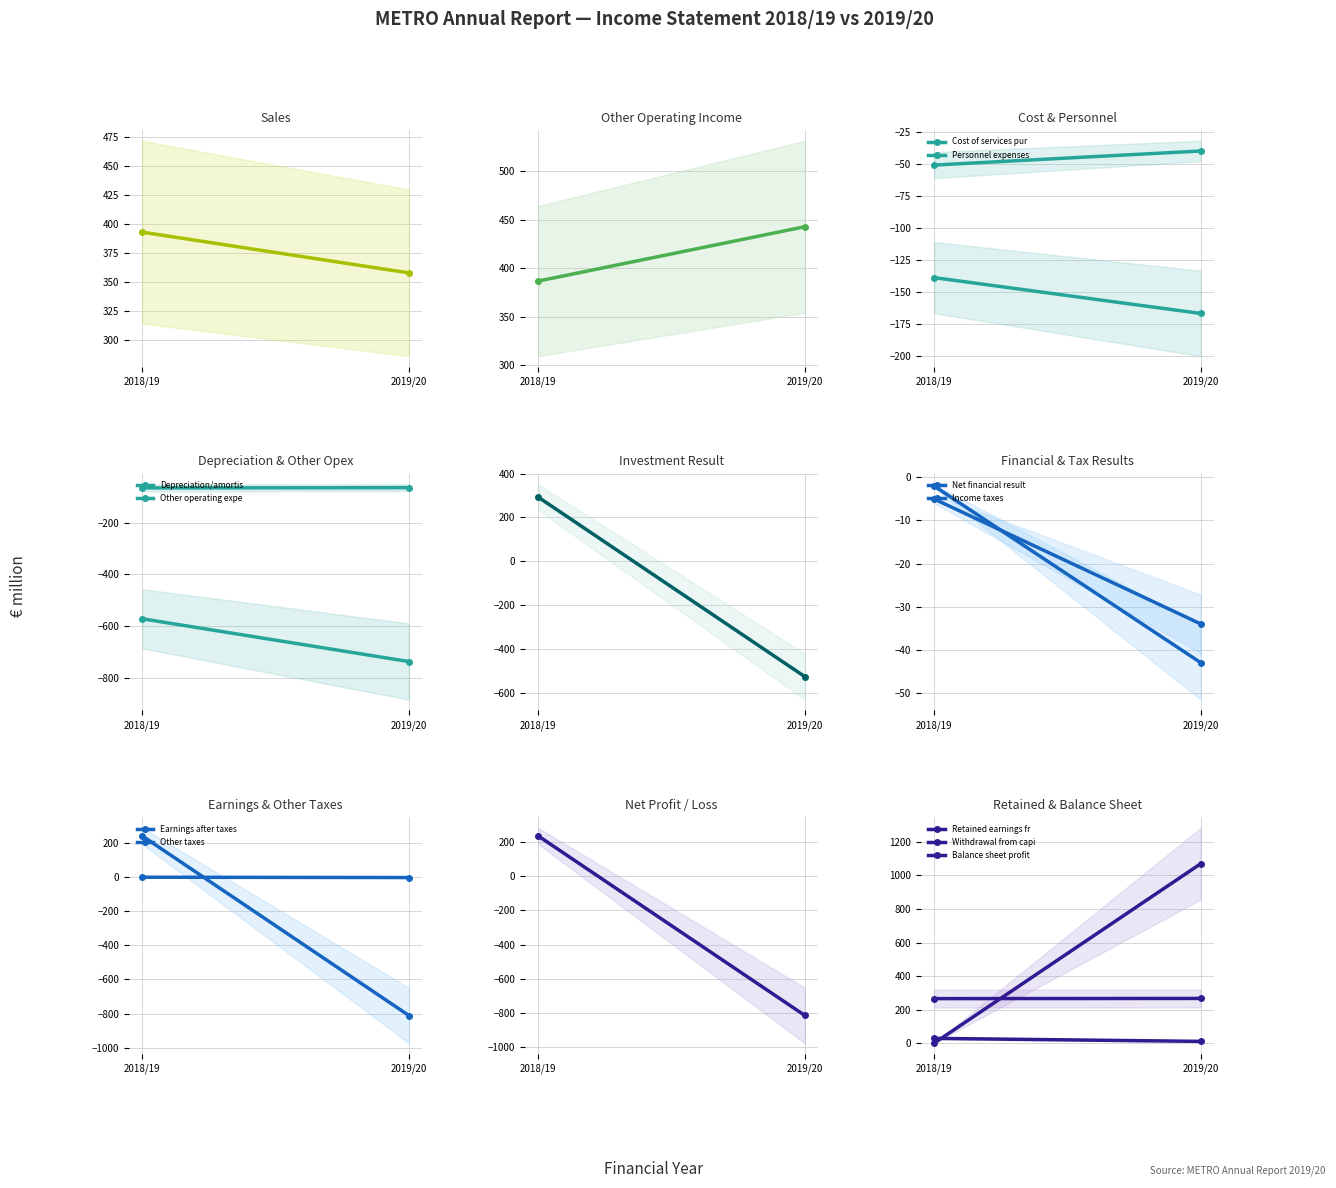

How many interior local valleys does the 2018/19 series have?

5